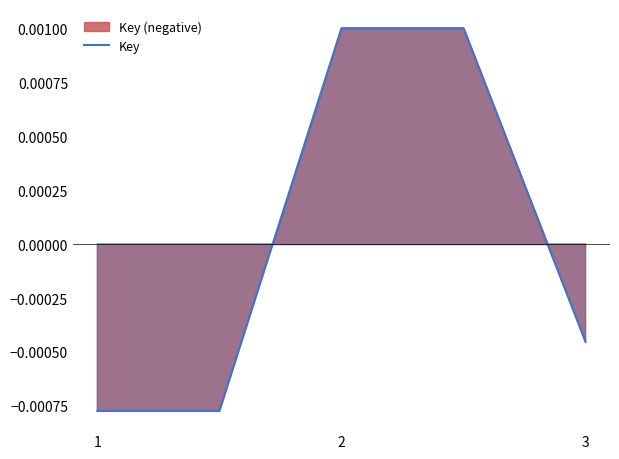

At which label is Key closest to 0?

3